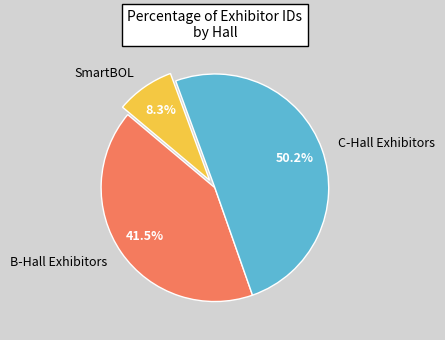

What is the majority slice?

C-Hall Exhibitors